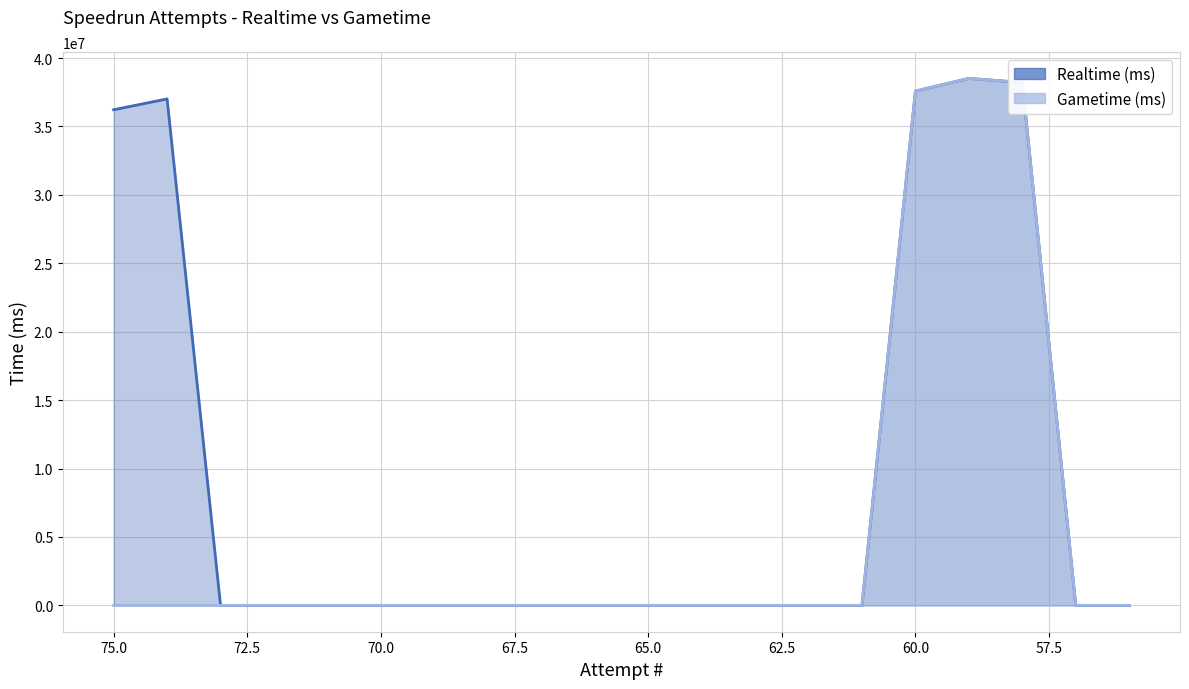

Where is the first local maximum for Realtime (ms)?

74